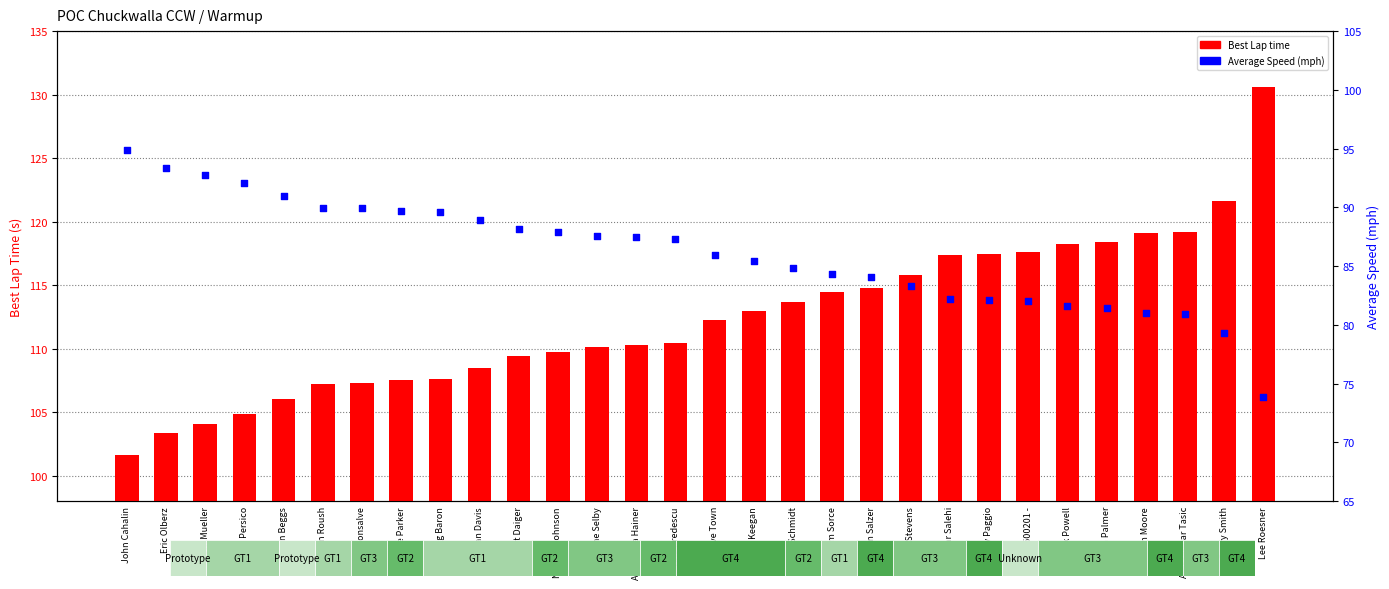

Which series contains the highest Y value?

Best Lap time